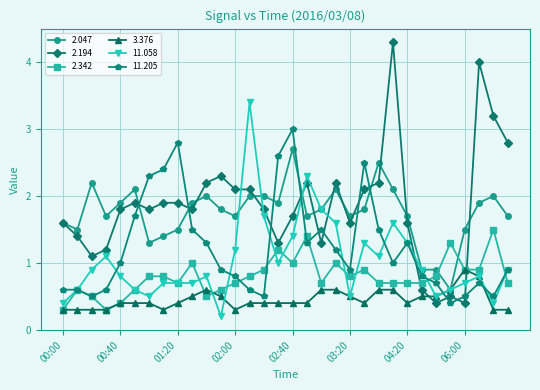

After their last crossing, which series has the higher values: 2.342 or 2.047?

2.047